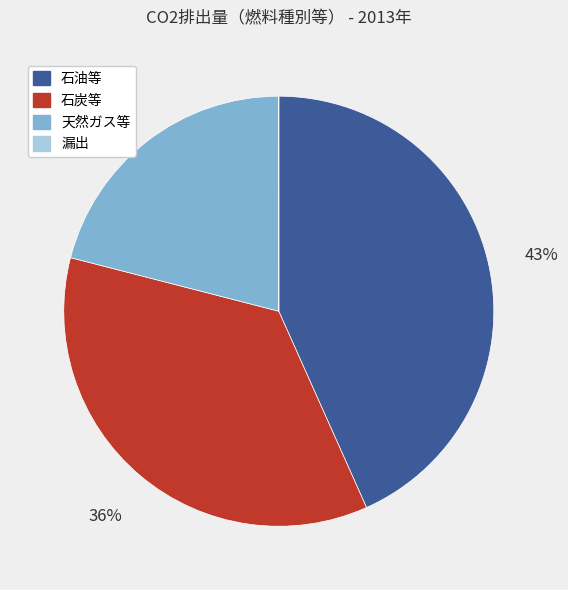

To the nearest percent, what is the average slice percentage?

25%